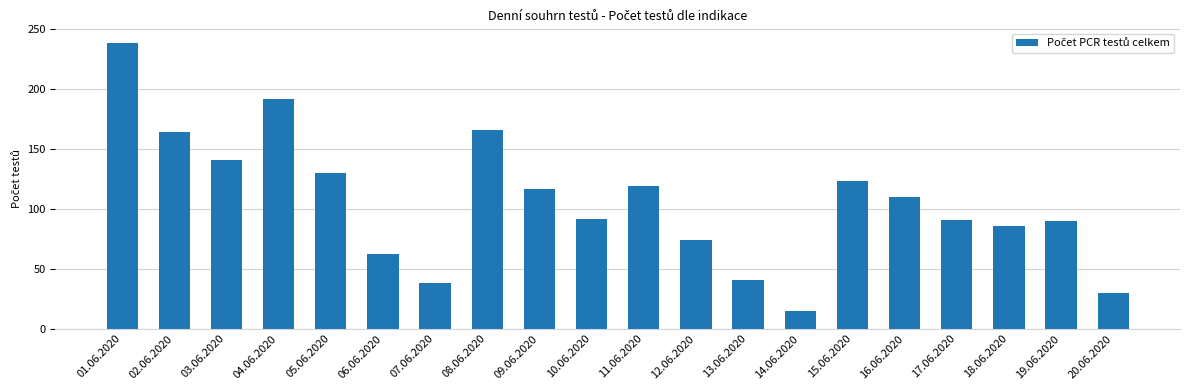

What is the difference between the second highest and minimum values?

177